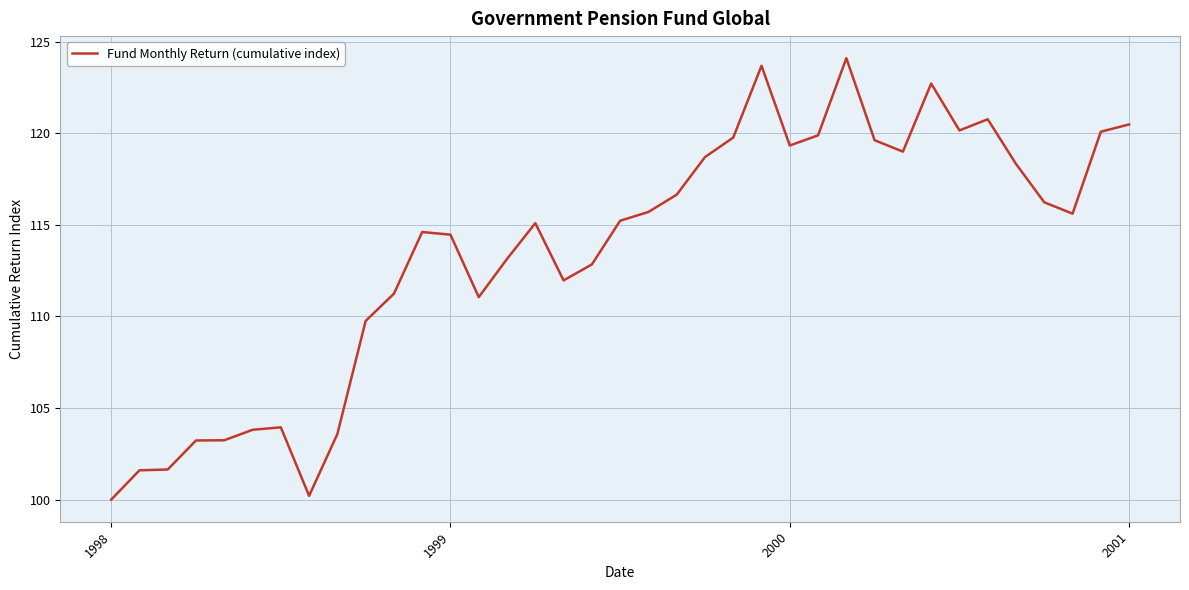

What is the maximum value shown in the chart?

124.1